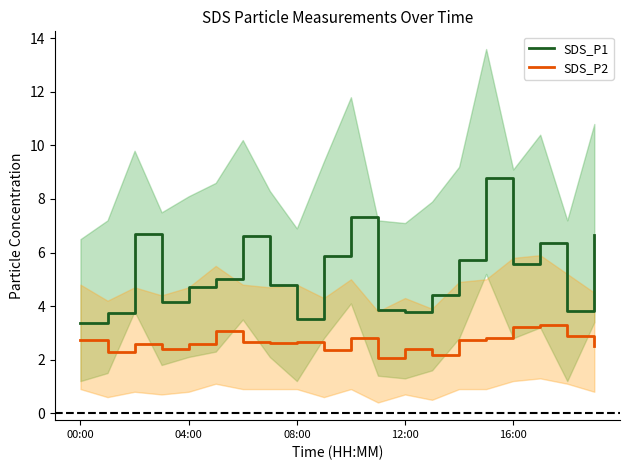

Which category has the highest value across all series?

15